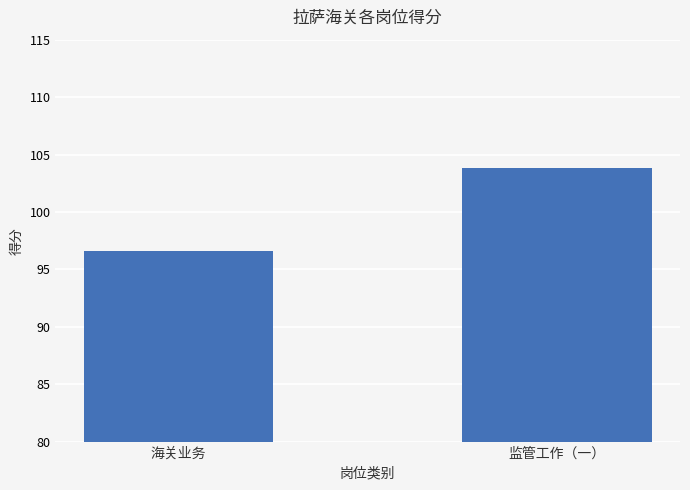

What is the change in value from 海关业务 to 监管工作（一）?

+7.2